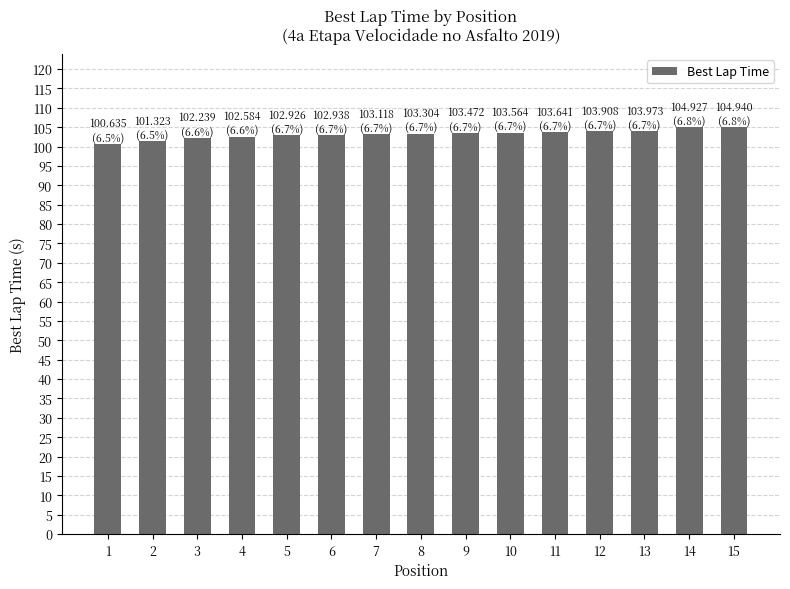

What is the sum of all values?

1547.5